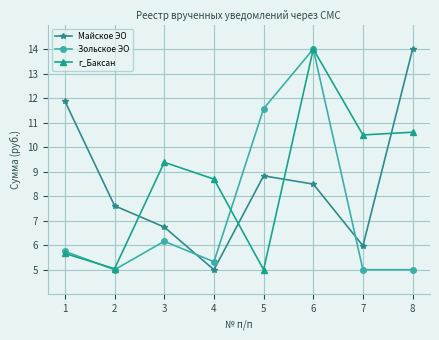

How many data points in г_Баксан are above 9?

4